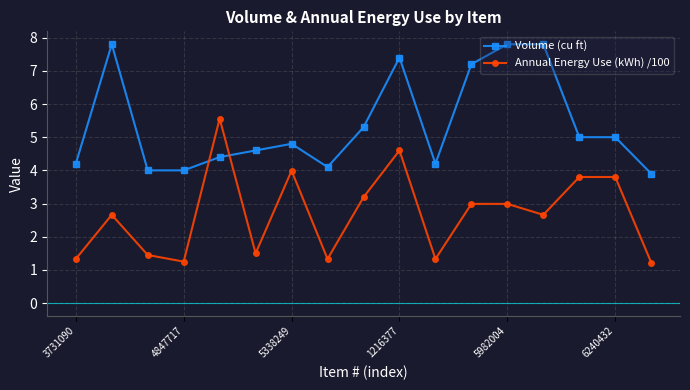

What are all the series names shown in the legend?

Volume (cu ft), Annual Energy Use (kWh) /100